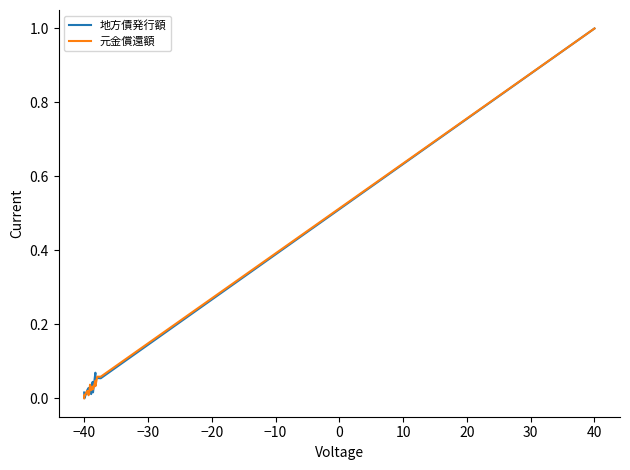

What is the greatest value displayed?

1.0